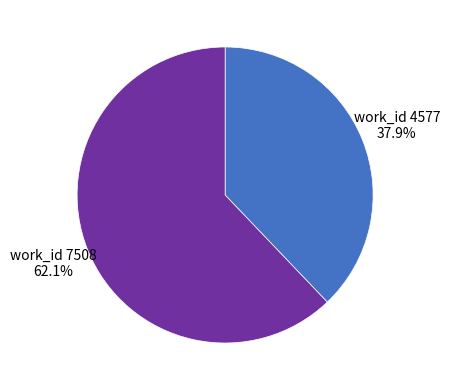

How many segments does this pie chart have?

2